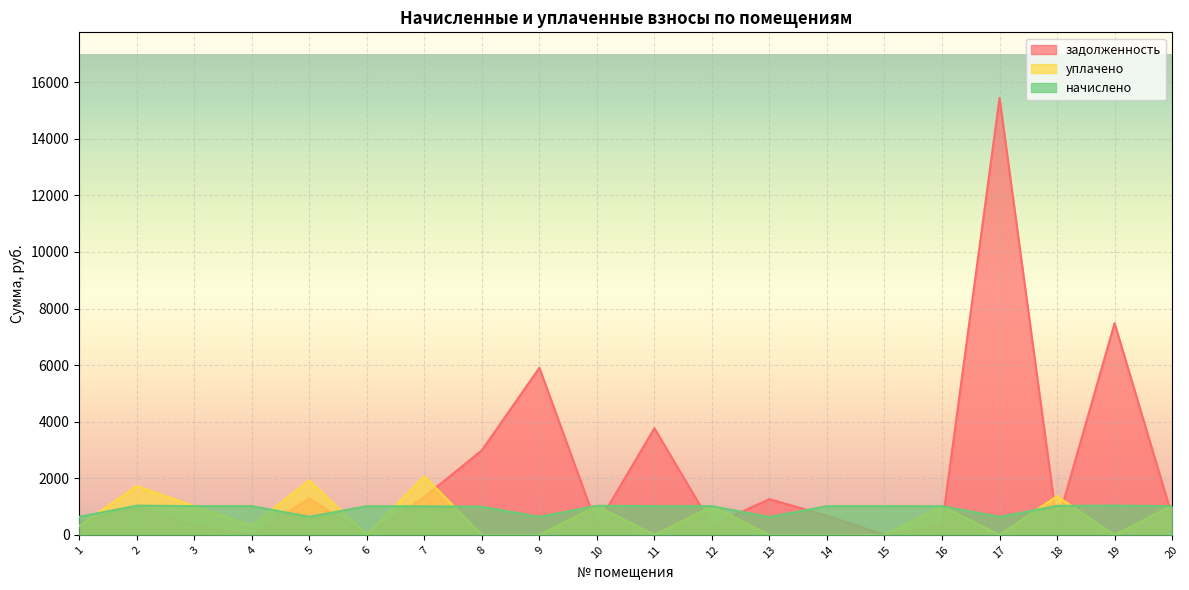

What is the value of the задолженность point at the 19th from the left?

7482.4